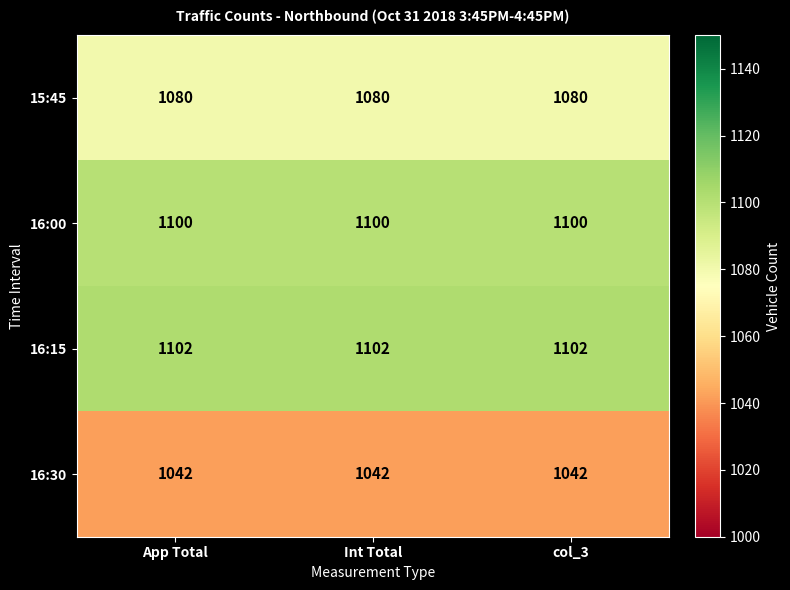

What is the spread (max minus min) of values at col_3?

60